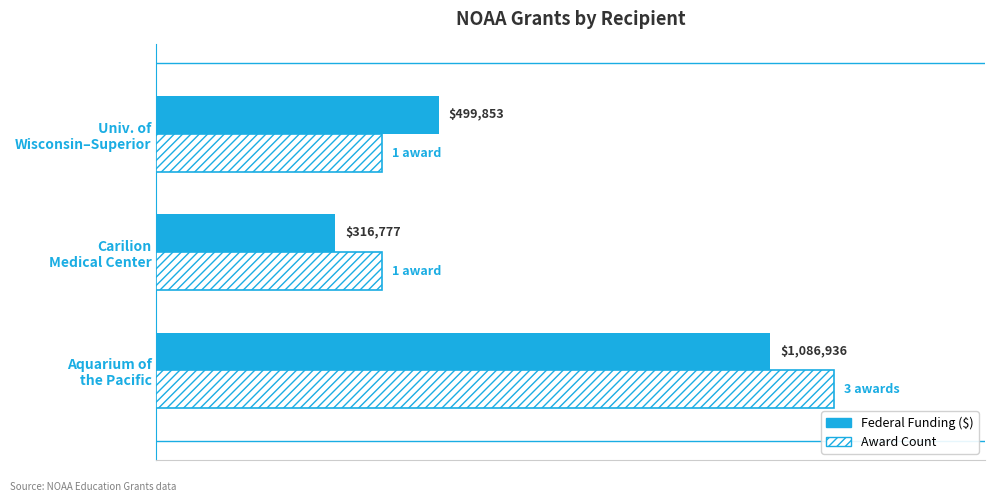

Is it true that Award Count (×$400k) equals 1729356 at 0.0?

False